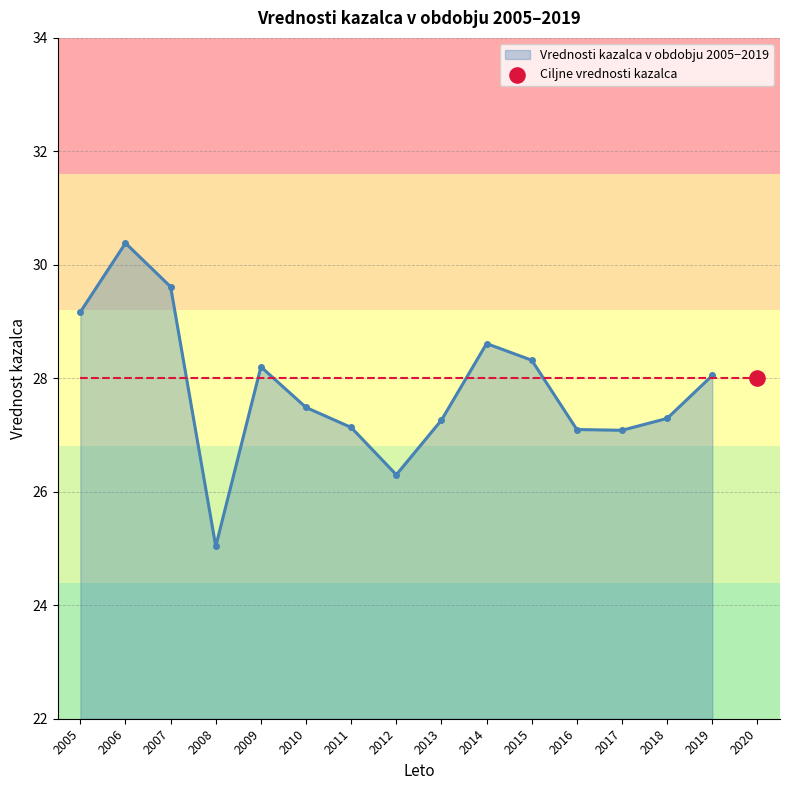

What is the ratio of the value at 2005 to the value at 2017?

1.1